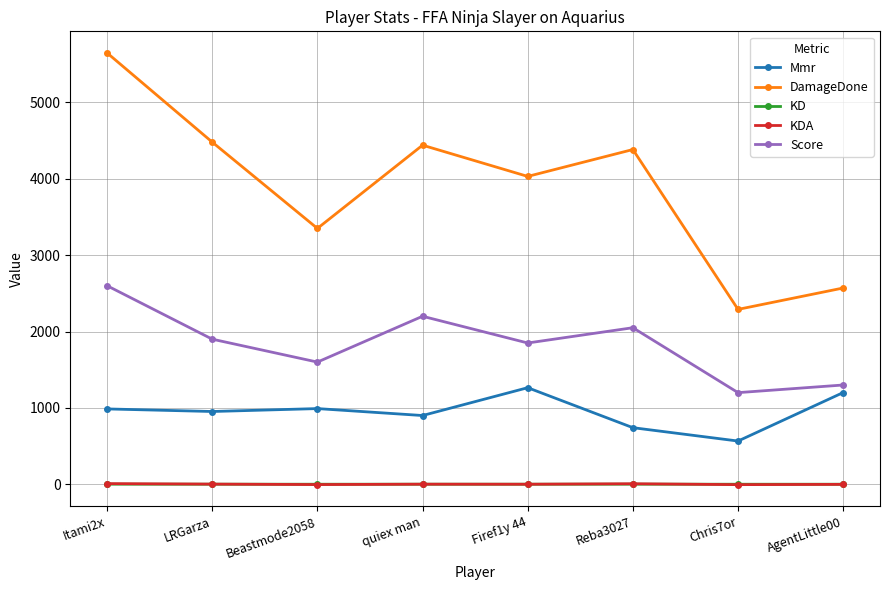

At which category is the sum across all series the highest?

Itami2x